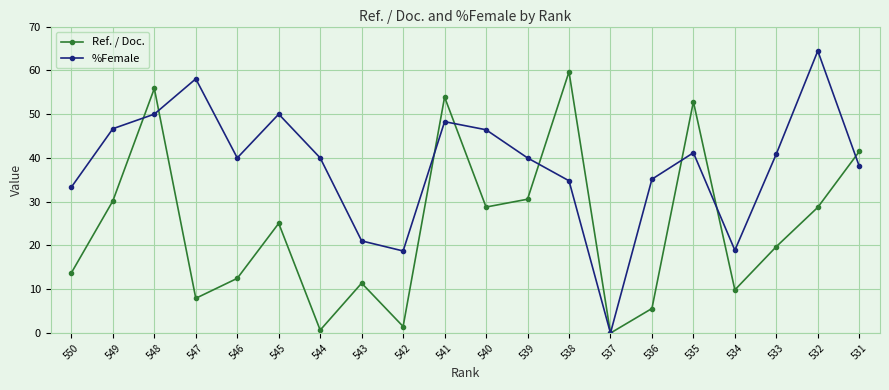

At which label is %Female closest to 32?

550